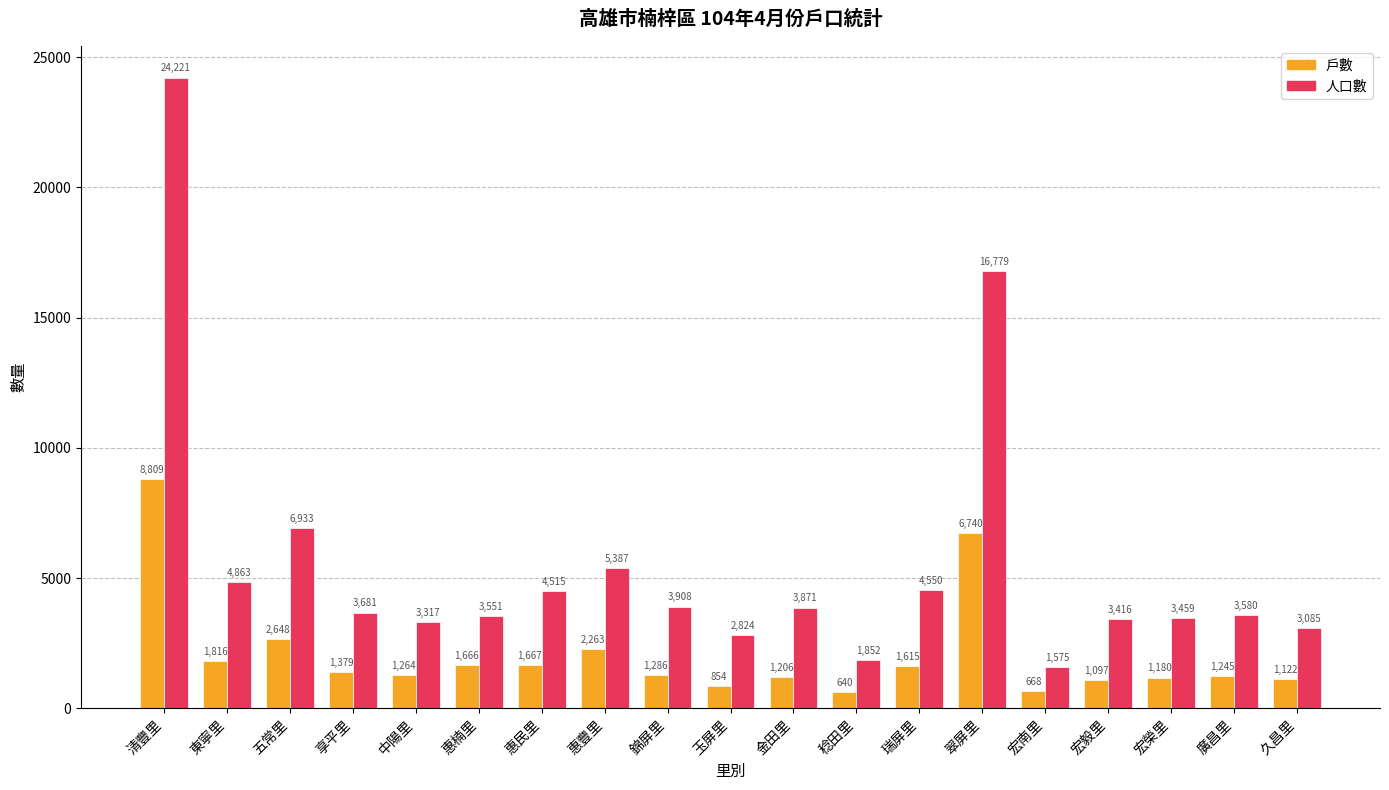

Which series has the largest total across all categories?

人口數